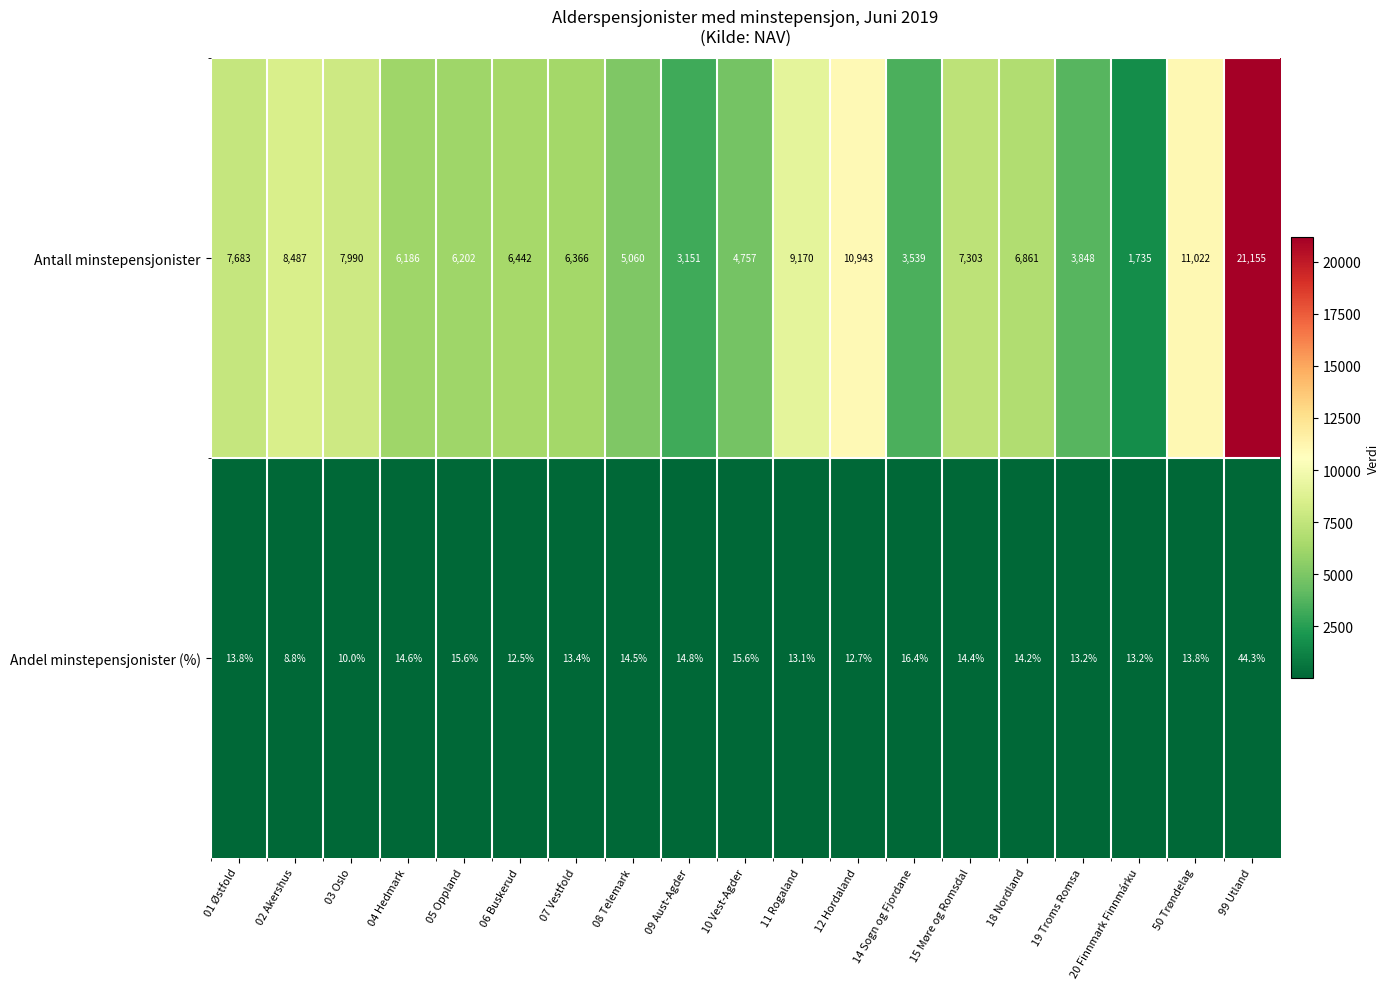

At how many categories does at least one series exceed 18961?

1